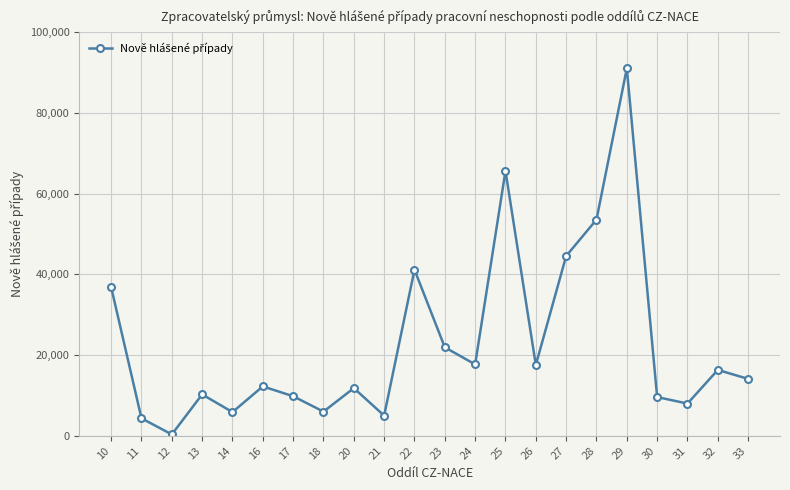

What is the change in value from 20 to 22?

+29345